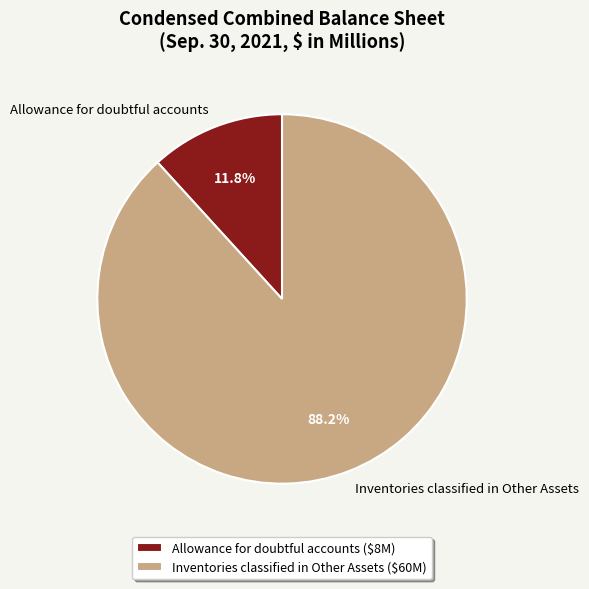

Is there any slice that represents more than half of the pie?

Yes